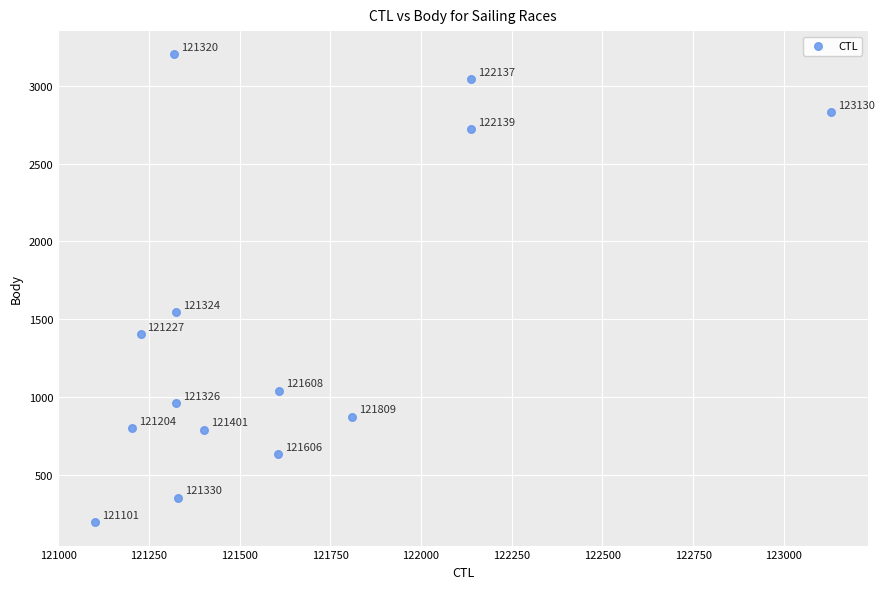

What Y value in the scatter plot is closest to 1699?

1545